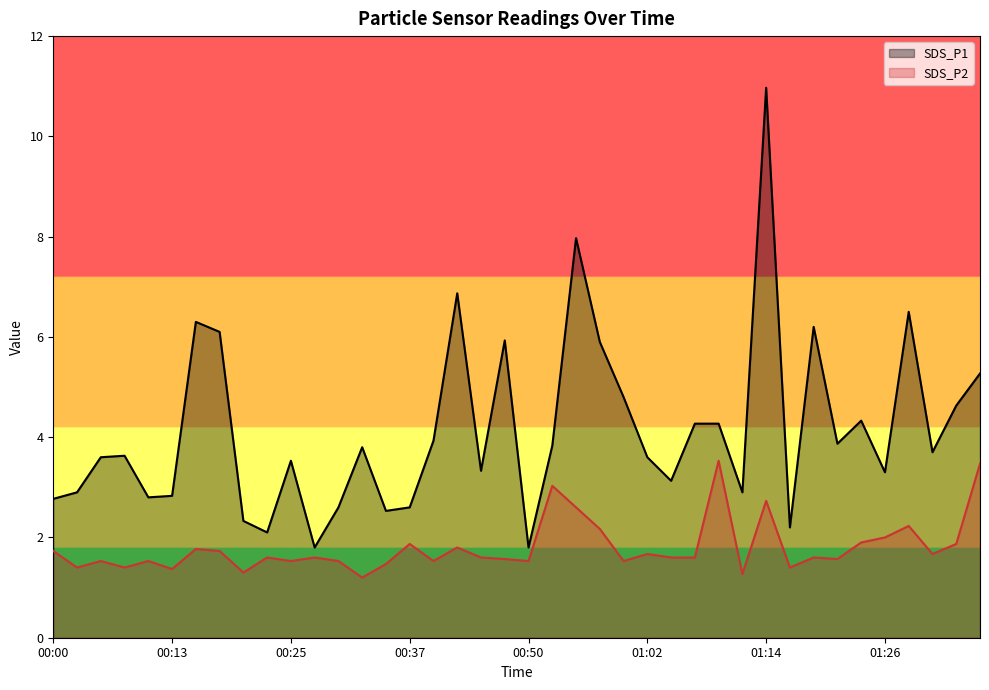

True or false: SDS_P1 and SDS_P2 intersect in this chart.

False